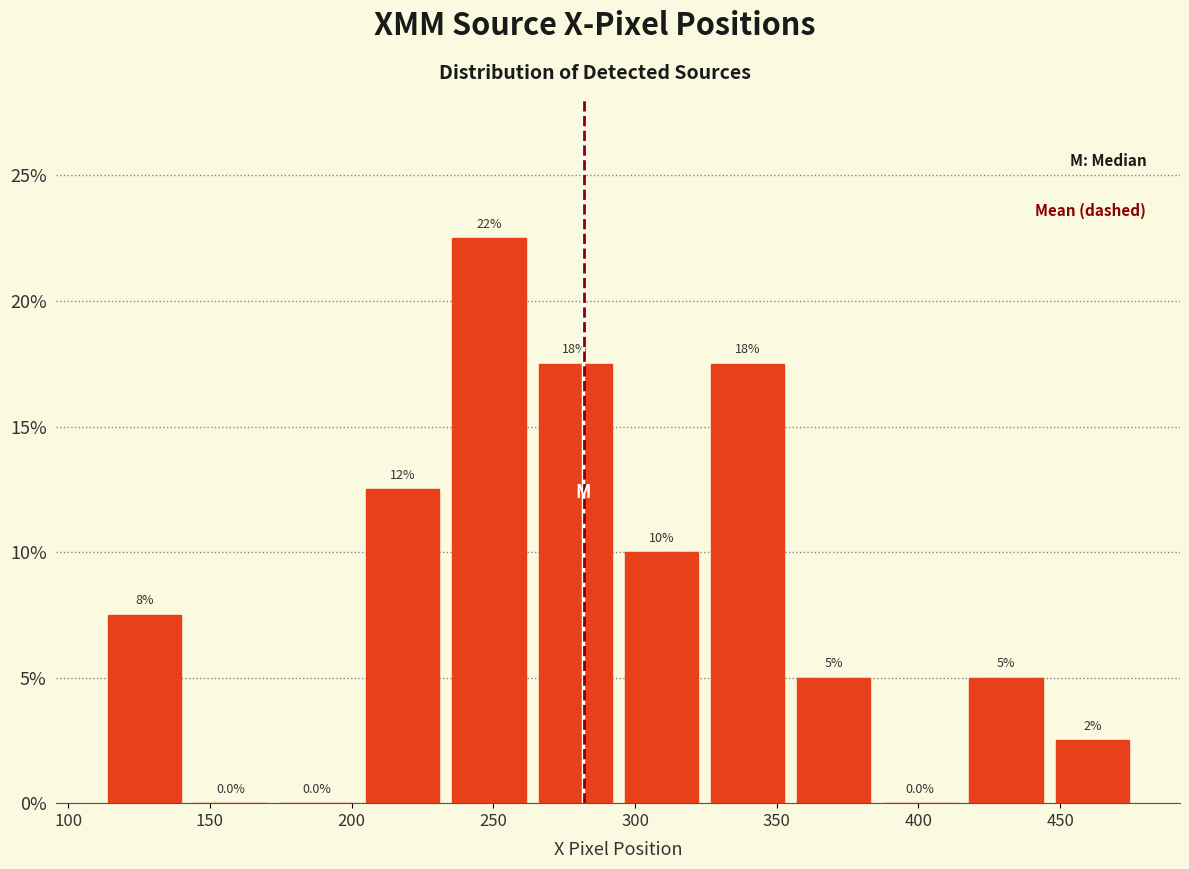

Over which range of the x-axis is the bar tallest?

235 to 265